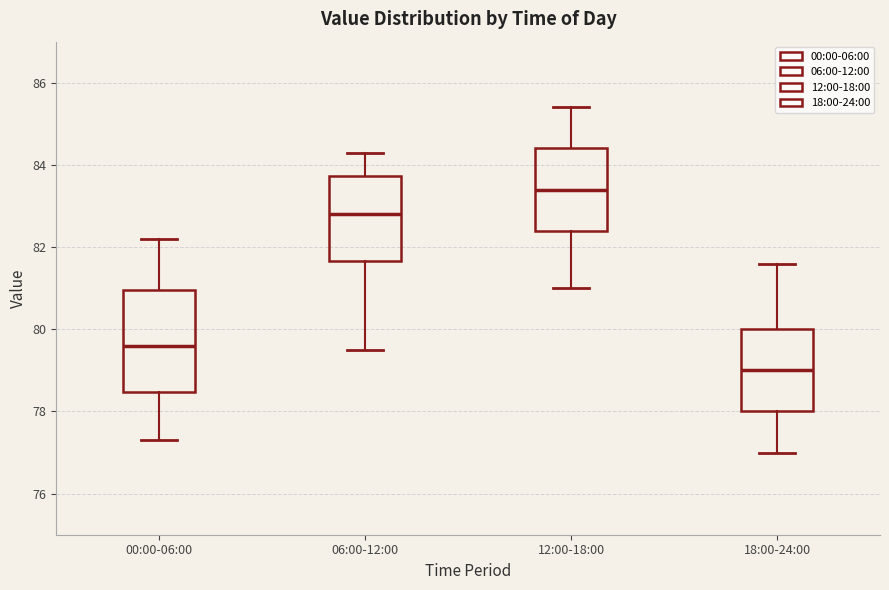

Reading left to right, transcribe this box plot: for each box, give where its median line is, the range the box spans, and where its two whiskers end, as read against the y-axis. The values are not printed on the chart, so give them approximately, as read against the axis.

00:00-06:00: median 79.6, box 78.4 to 81.0, whiskers 77.4 to 82.2
06:00-12:00: median 82.8, box 81.6 to 83.8, whiskers 79.6 to 84.4
12:00-18:00: median 83.4, box 82.4 to 84.4, whiskers 81.0 to 85.4
18:00-24:00: median 79.0, box 78.0 to 80.0, whiskers 77.0 to 81.6